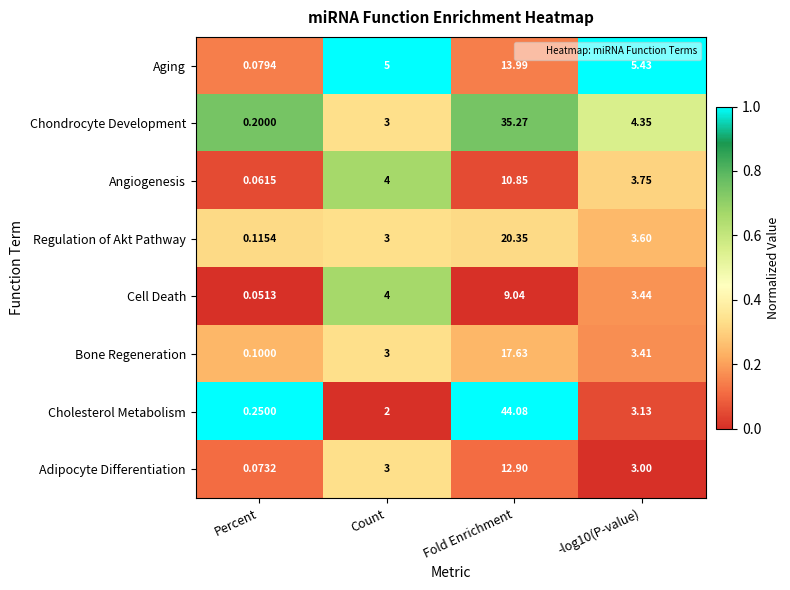

Where is Angiogenesis nearest to the value 5?

Count